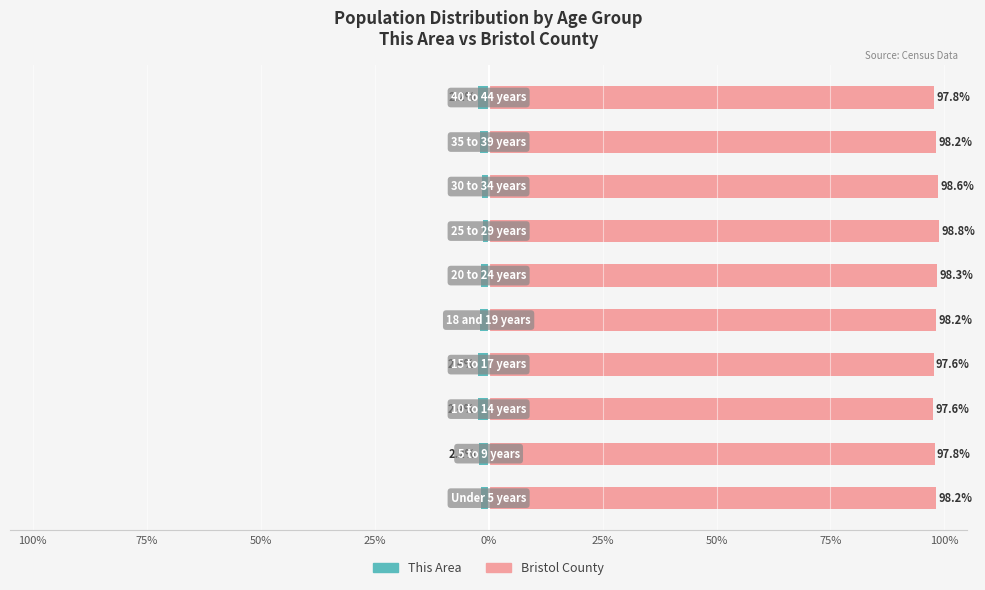

True or false: This Area has a value of -3.7 at 25%.

False